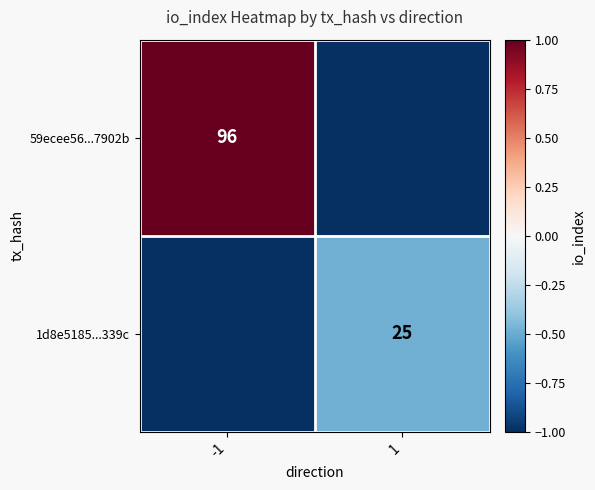

True or false: 1d8e5185...339c has a value of 25 at 1.

True